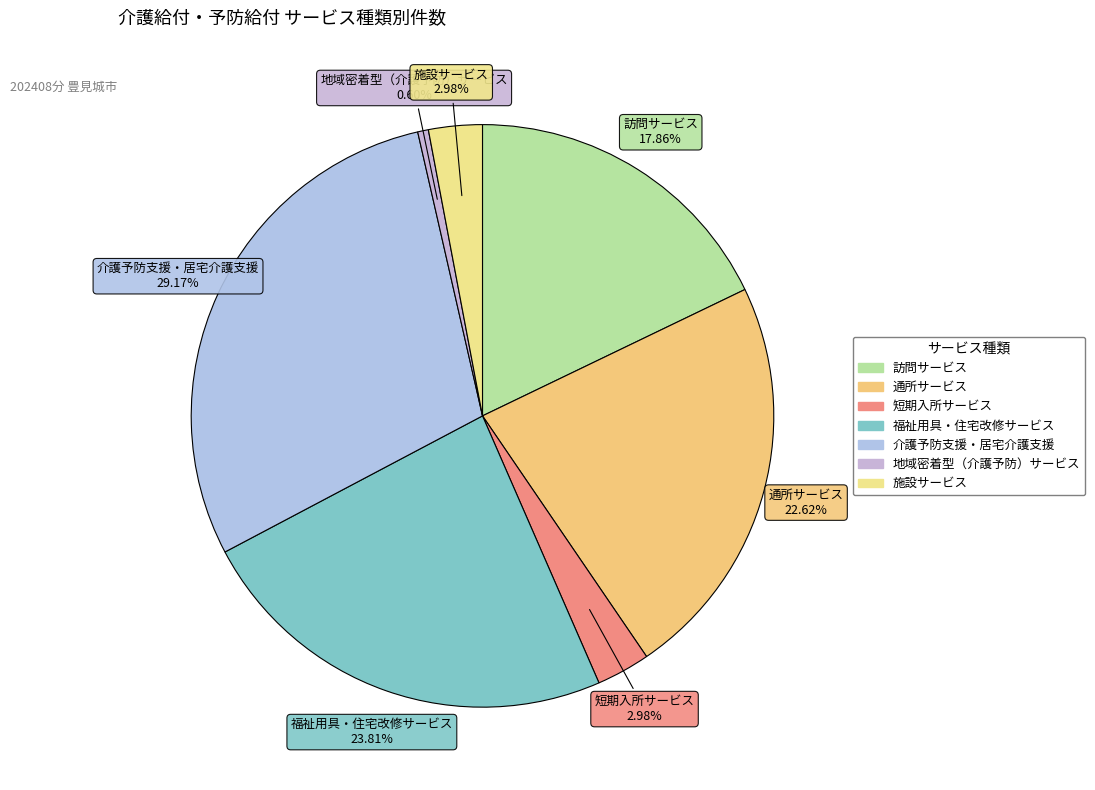

Is there a majority slice in this chart?

No